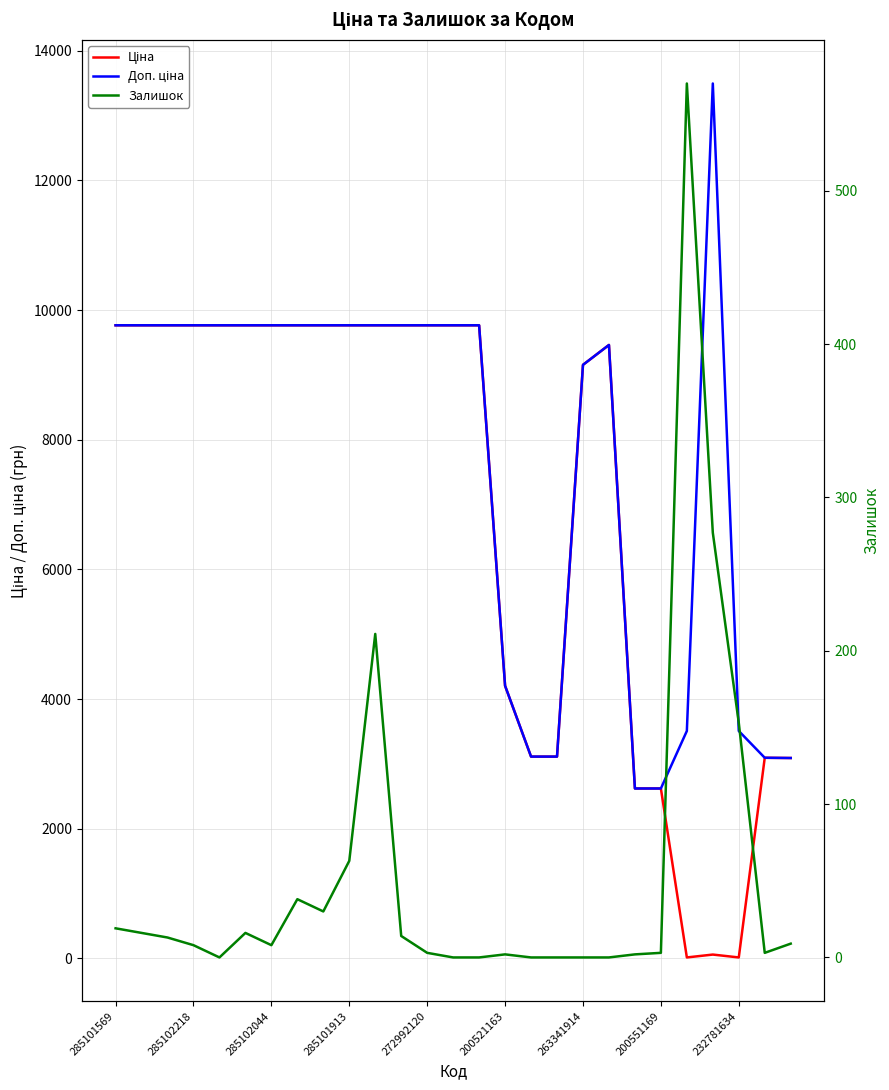

What position from the right is 263341914?

9